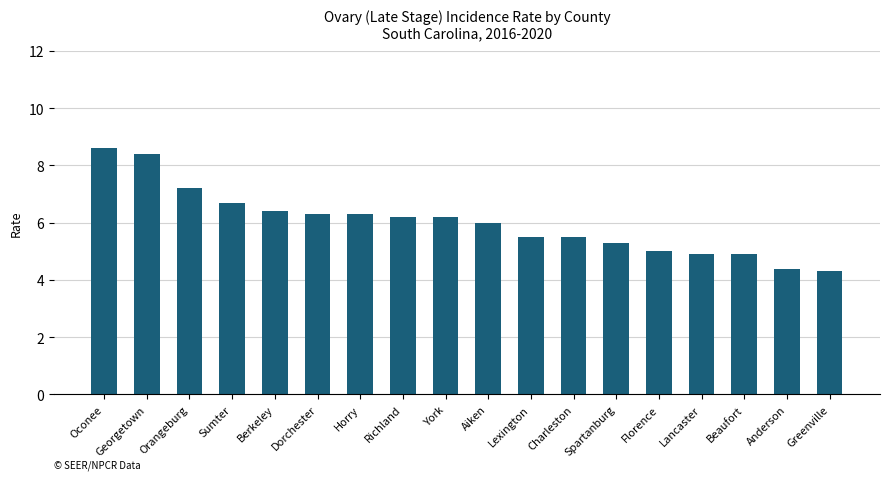

Are the bars grouped side by side (vs. stacked)?

No